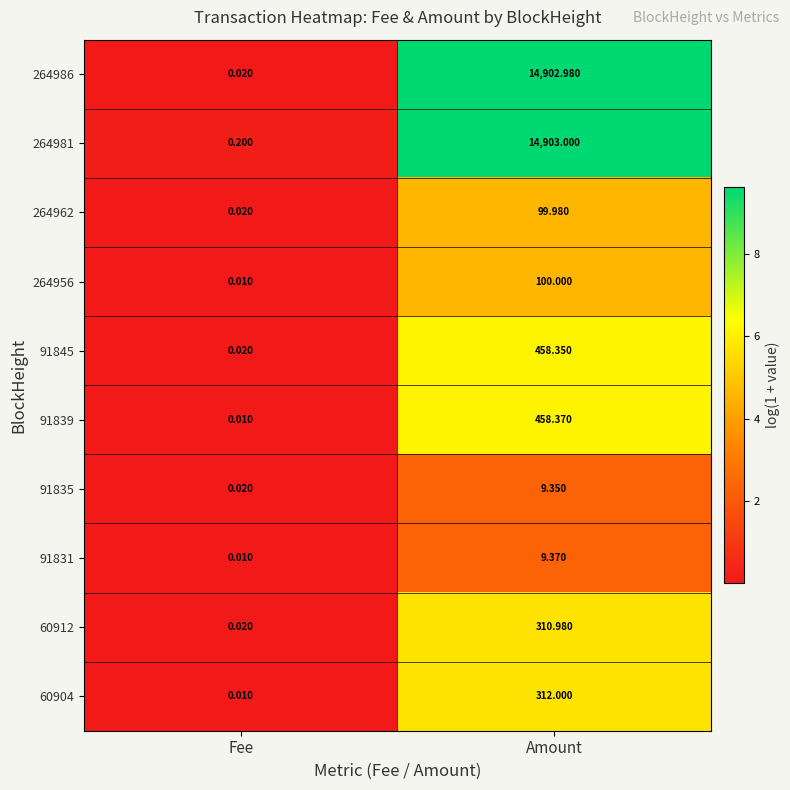

Rank the categories by 264962 value from highest to lowest.

Amount, Fee